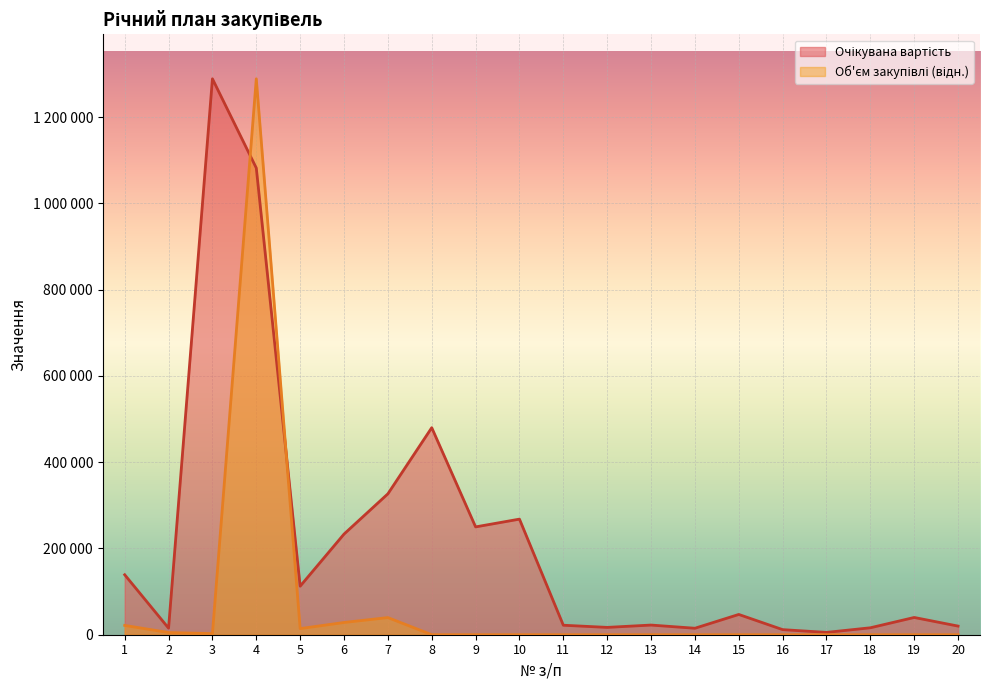

Which label corresponds to the smallest value in the chart?

11